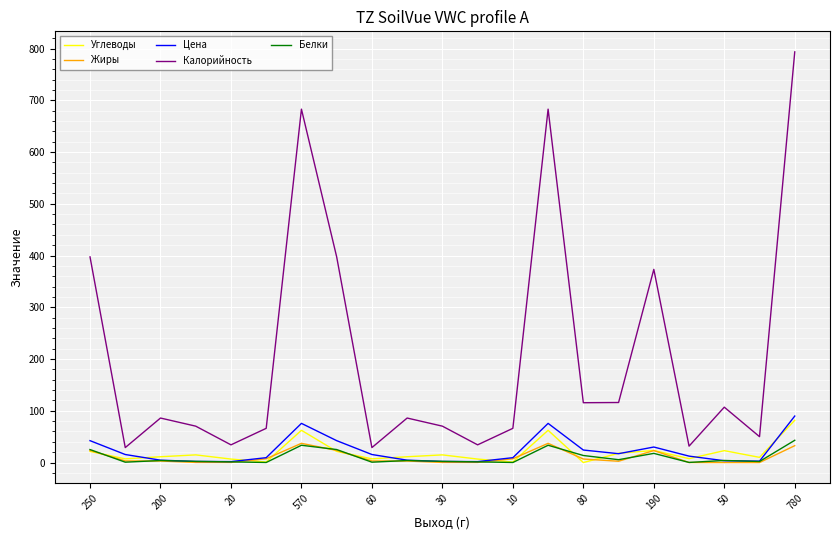

True or false: Калорийность and Белки intersect in this chart.

False